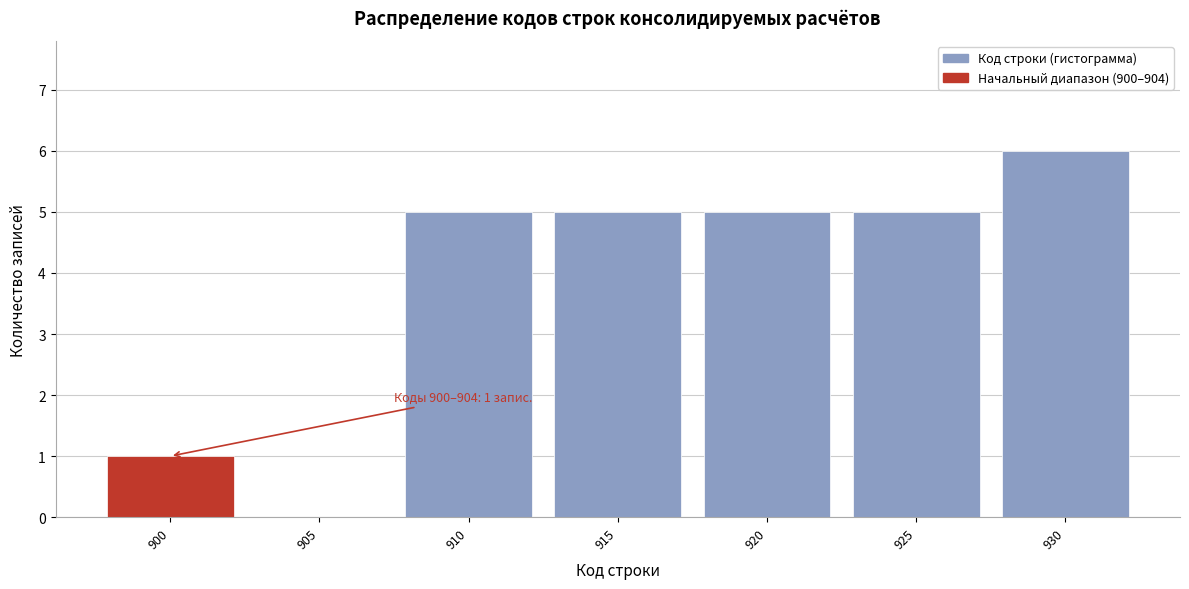

Reading right to left, extract all data points from this chart.

930=6	925=5	920=5	915=5	910=5	905=0	900=1